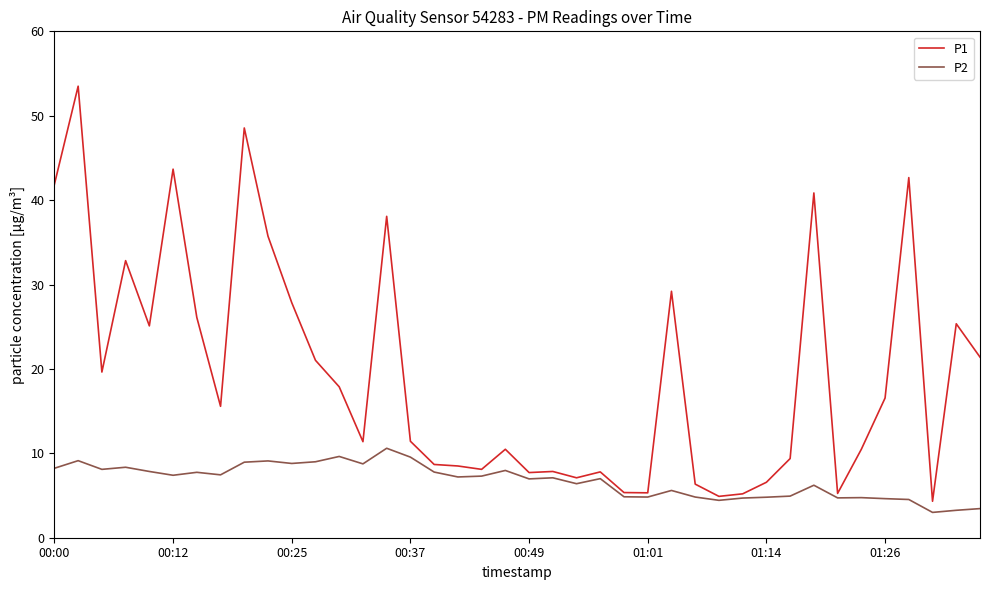

How many categories are shown in the chart?

40